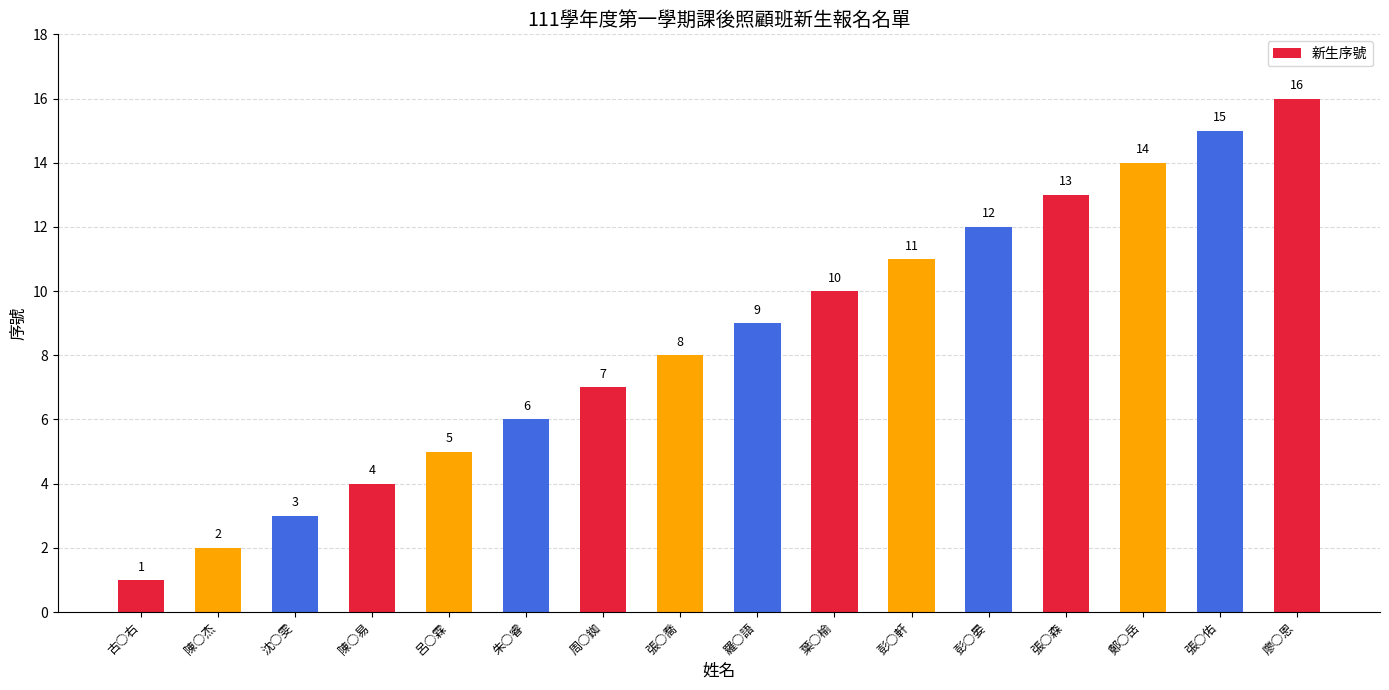

True or false: the data shows 2 at 朱○睿.

False